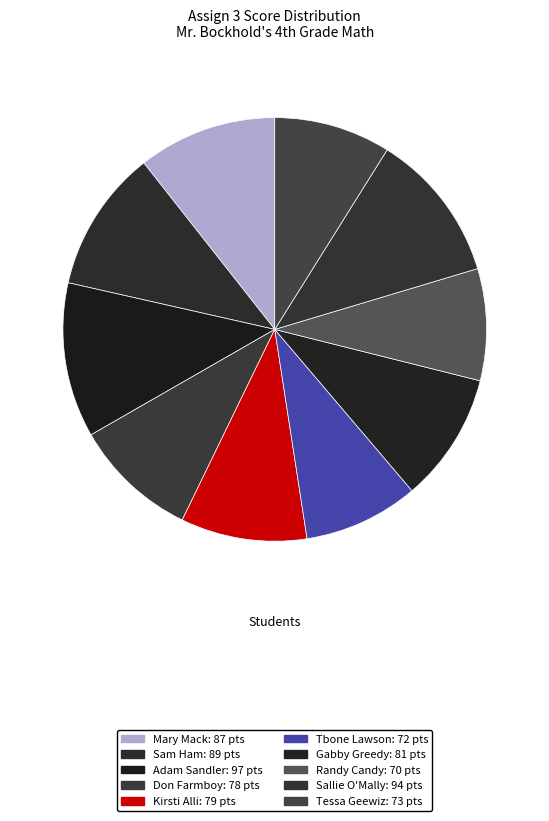

What percentage is the Tessa Geewiz slice, to the nearest percent?

9%